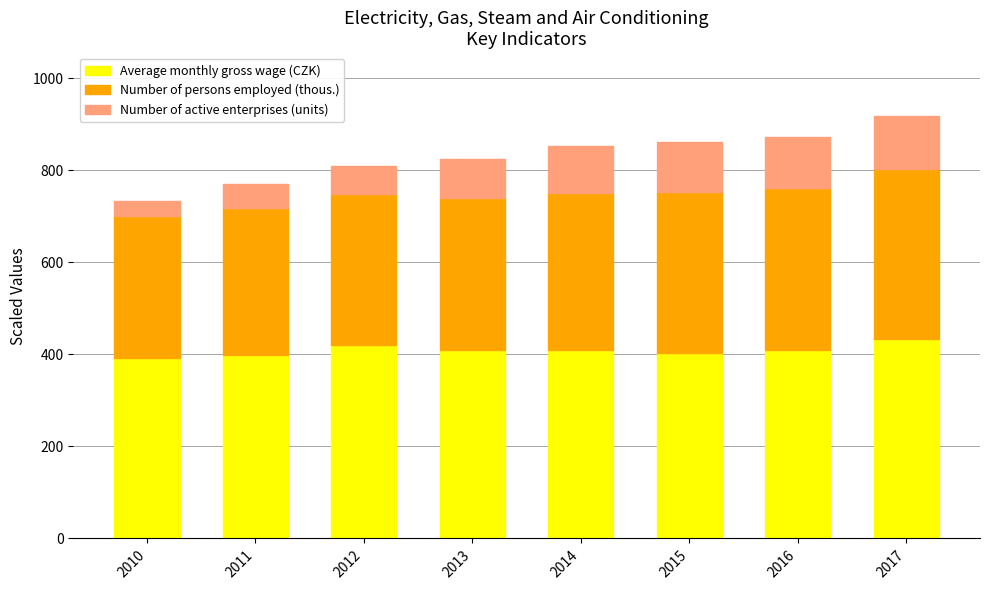

What is the difference between the maximum and minimum values in the Average monthly gross wage (CZK) series?

41.4